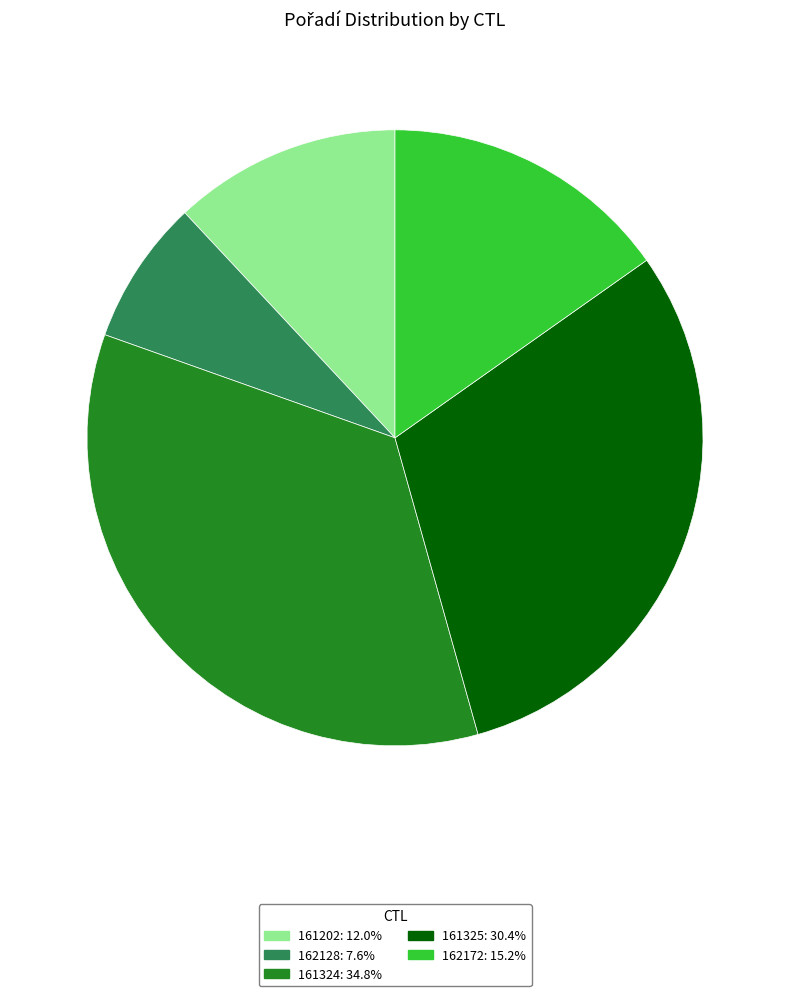

Does 161325 represent more than half of the total?

No